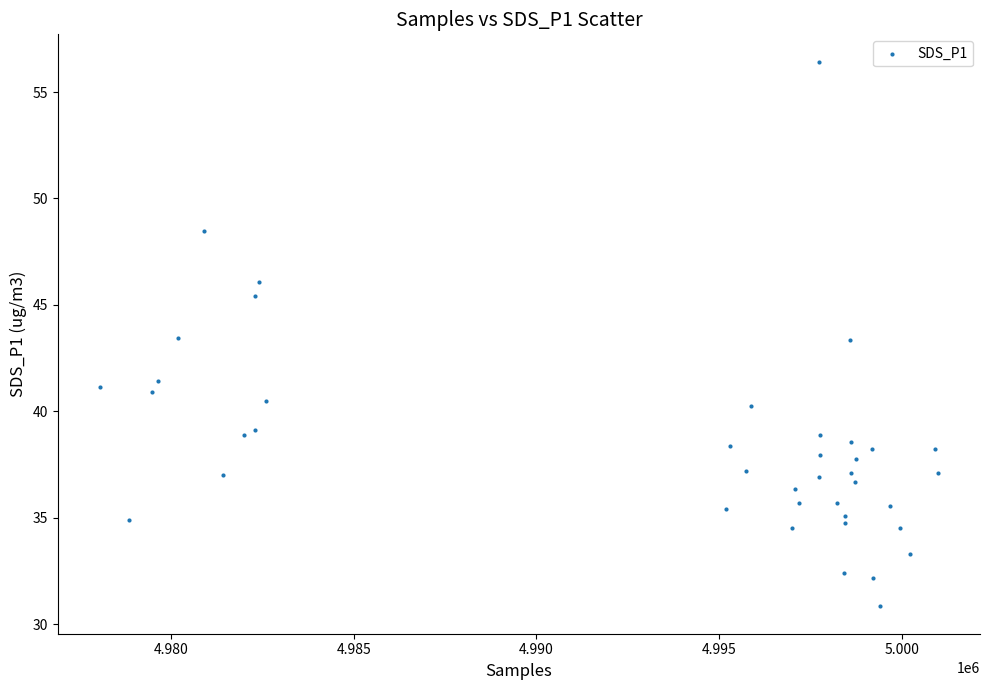

What is the range of X values (max minus min)?

22934.0